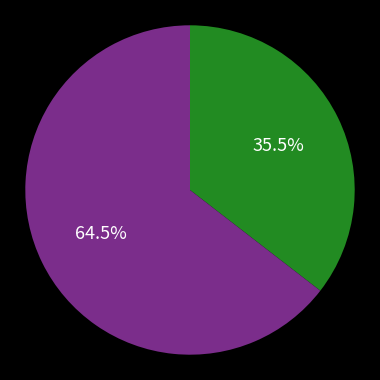

Is there a majority slice in this chart?

Yes